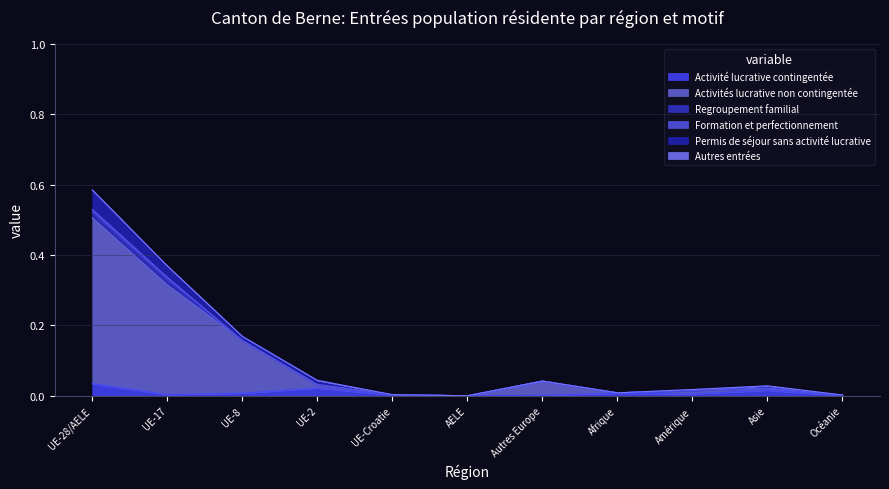

What is the difference between the maximum and minimum values in the Permis de séjour sans activité lucrative series?

0.6